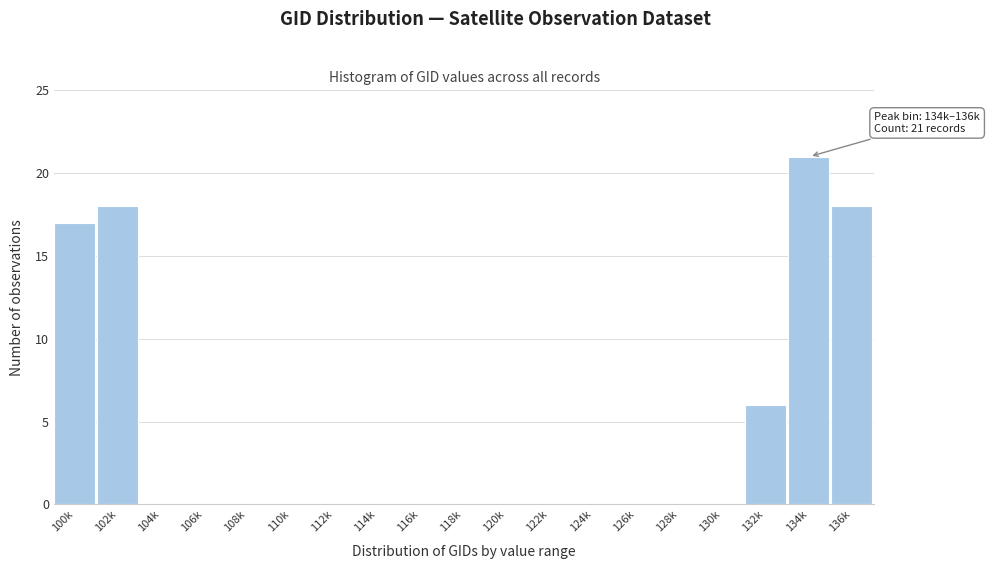

Reading left to right, extract all data points from this chart.

100k=17	102k=18	104k=0	106k=0	108k=0	110k=0	112k=0	114k=0	116k=0	118k=0	120k=0	122k=0	124k=0	126k=0	128k=0	130k=0	132k=6	134k=21	136k=18